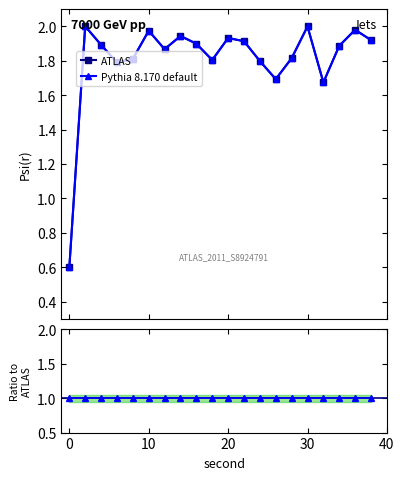

How many lines are shown in the chart?

2